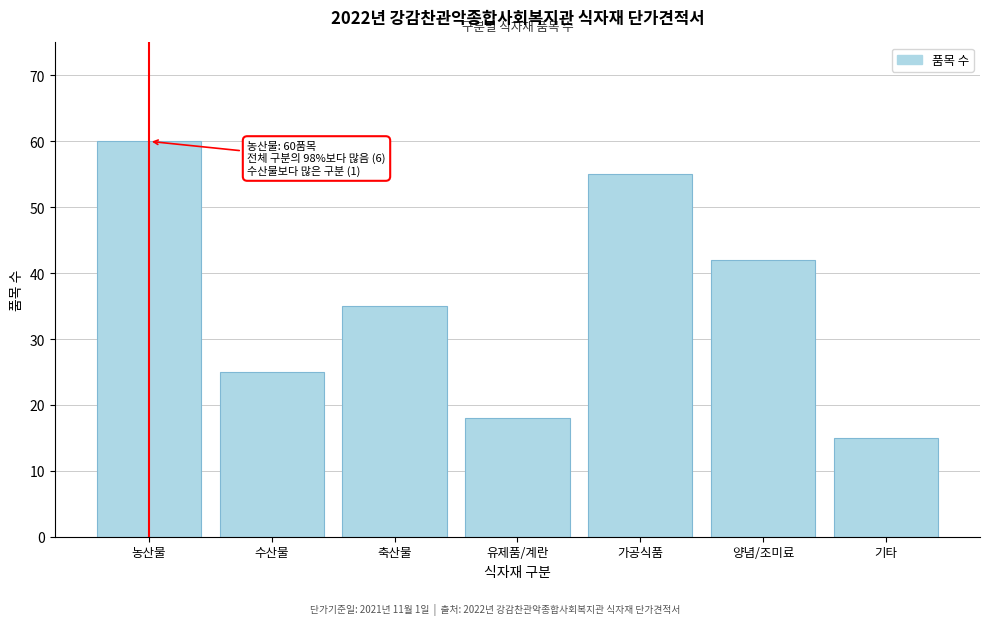

Reading left to right, transcribe all the data shown in this chart.

60	25	35	18	55	42	15